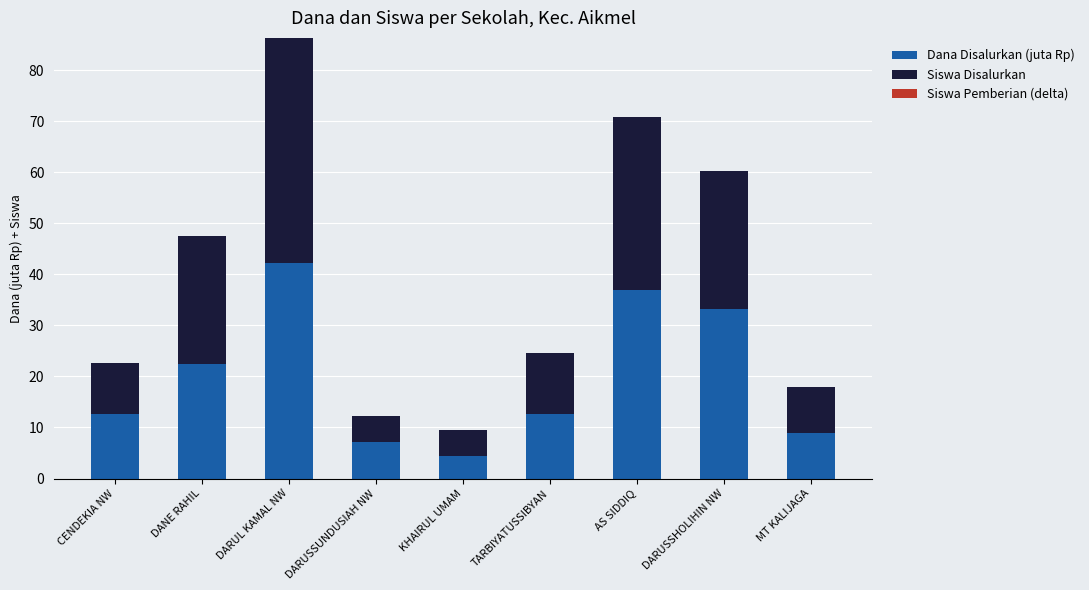

Are the bars grouped side by side (vs. stacked)?

No